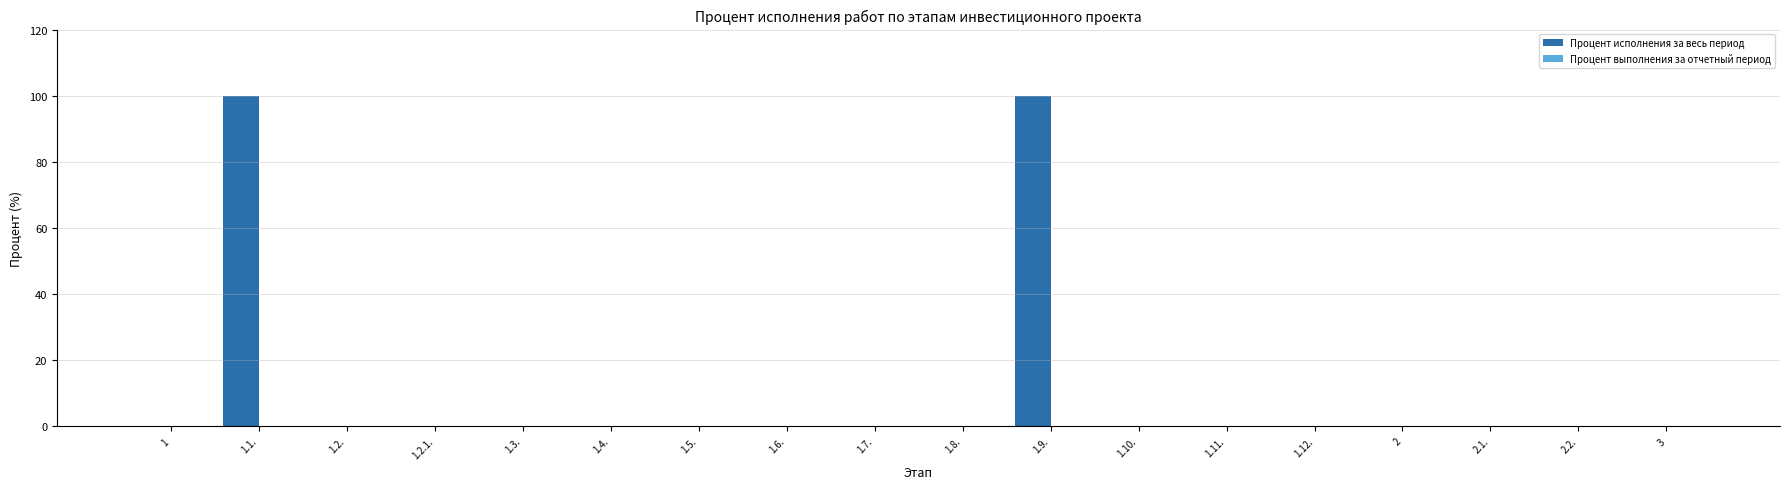

What is the maximum value shown in the chart?

100